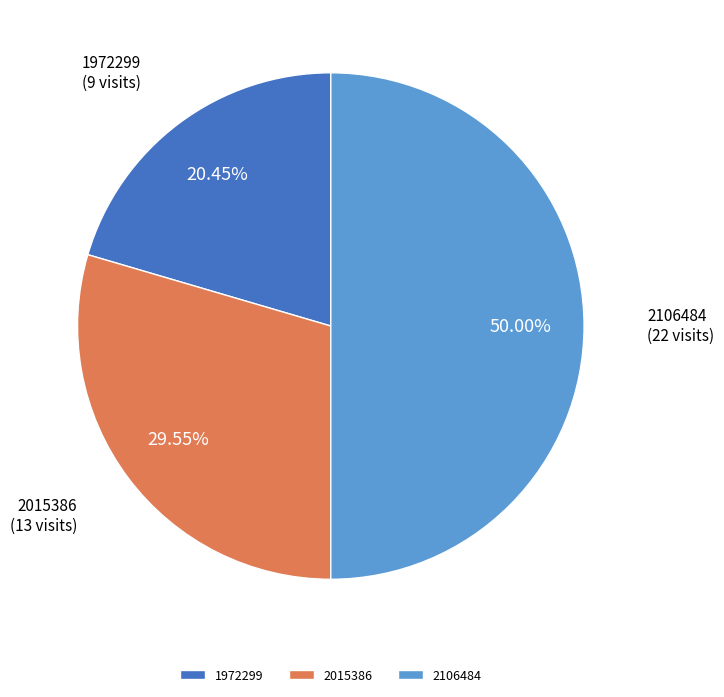

Which category has the biggest portion of the pie?

2106484